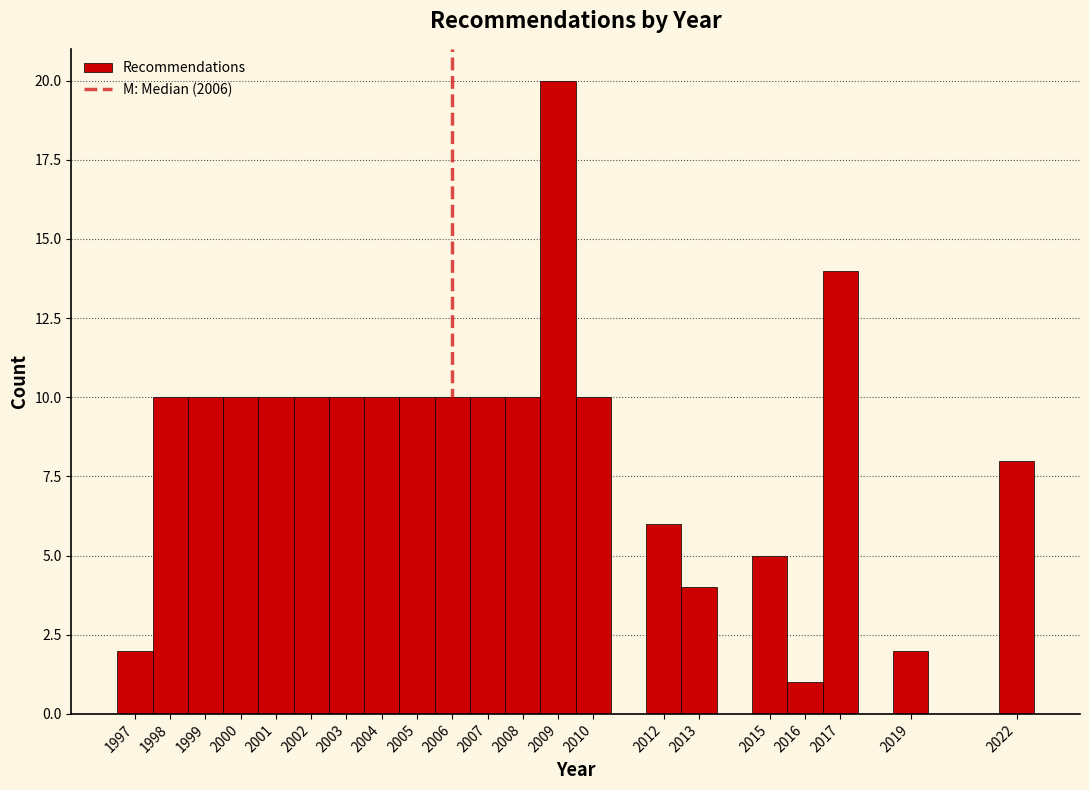

Reading left to right, list every bar in this chart as the range it spans on the x-axis followed by its height. The values are not printed on the chart, so give them approximately, as read against the axis.

1996.5 to 1997.5: 2
1997.5 to 1998.5: 10
1998.5 to 1999.5: 10
1999.5 to 2000.5: 10
2000.5 to 2001.5: 10
2001.5 to 2002.5: 10
2002.5 to 2003.5: 10
2003.5 to 2004.5: 10
2004.5 to 2005.5: 10
2005.5 to 2006.5: 10
2006.5 to 2007.5: 10
2007.5 to 2008.5: 10
2008.5 to 2009.5: 20
2009.5 to 2010.5: 10
2010.5 to 2011.5: 0
2011.5 to 2012.5: 6
2012.5 to 2013.5: 4
2013.5 to 2014.5: 0
2014.5 to 2015.5: 5
2015.5 to 2016.5: 1
2016.5 to 2017.5: 14
2017.5 to 2018.5: 0
2018.5 to 2019.5: 2
2019.5 to 2020.5: 0
2020.5 to 2021.5: 0
2021.5 to 2022.5: 8